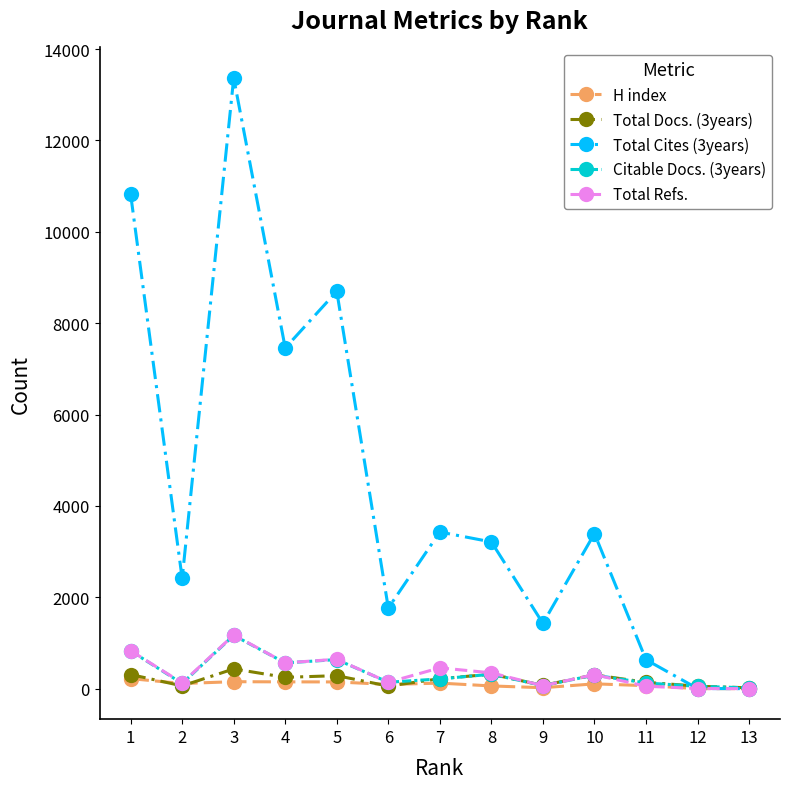

Between 4 and 10, which series saw the biggest shift?

Total Cites (3years)